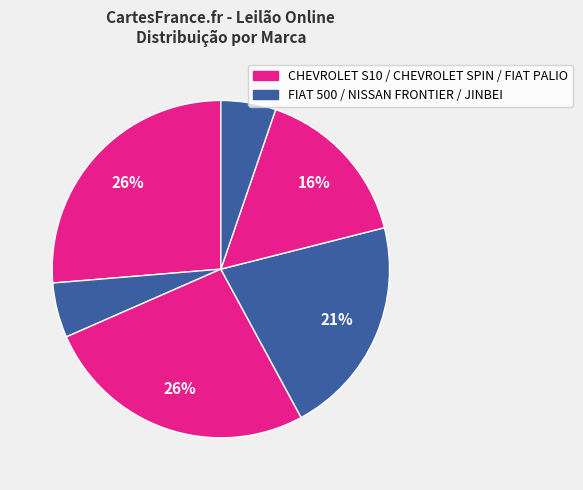

How many slices are in this pie chart?

6